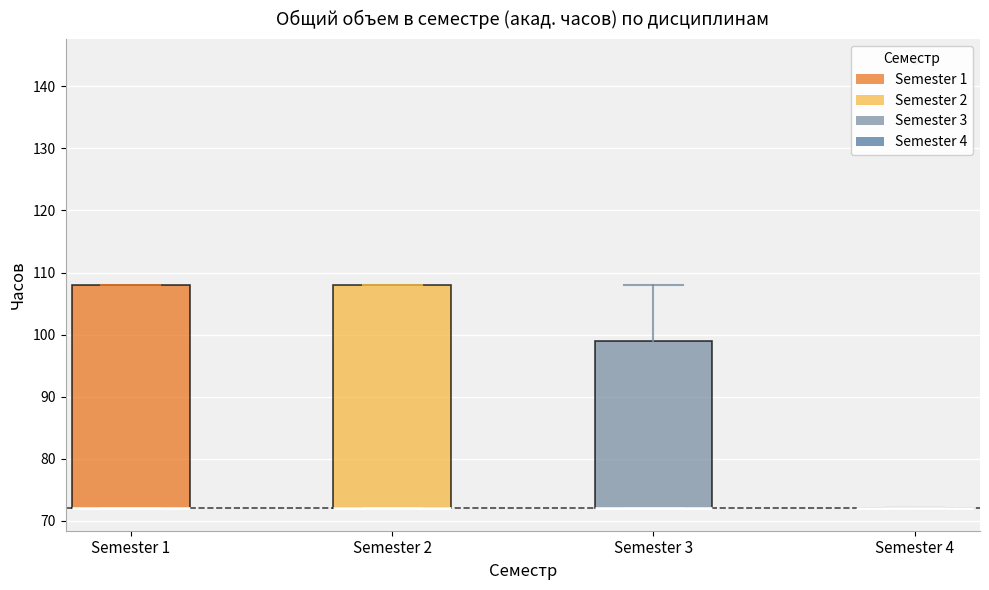

Reading left to right, read every box against the y-axis: the position of its median line, the range the box covers, and the ends of its whiskers. The values are not printed on the chart, so give them approximately, as read against the axis.

Semester 1: median 72 (drawn on the box's lower edge), box 72 to 108, whiskers 72 to 108
Semester 2: median 72 (drawn on the box's lower edge), box 72 to 108, whiskers 72 to 108
Semester 3: median 72 (drawn on the box's lower edge), box 72 to 99, whiskers 72 to 108
Semester 4: box collapsed to a line at 72, whiskers 72 to 72